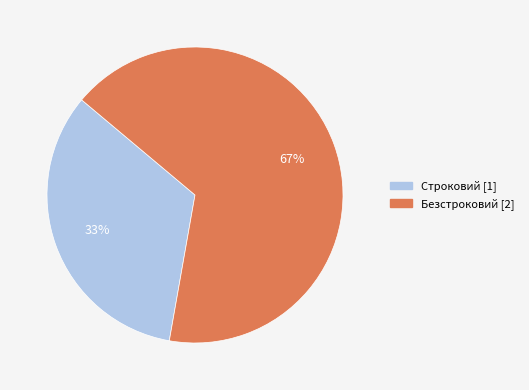

Is the sum of Строковий and Безстроковий greater than half?

Yes